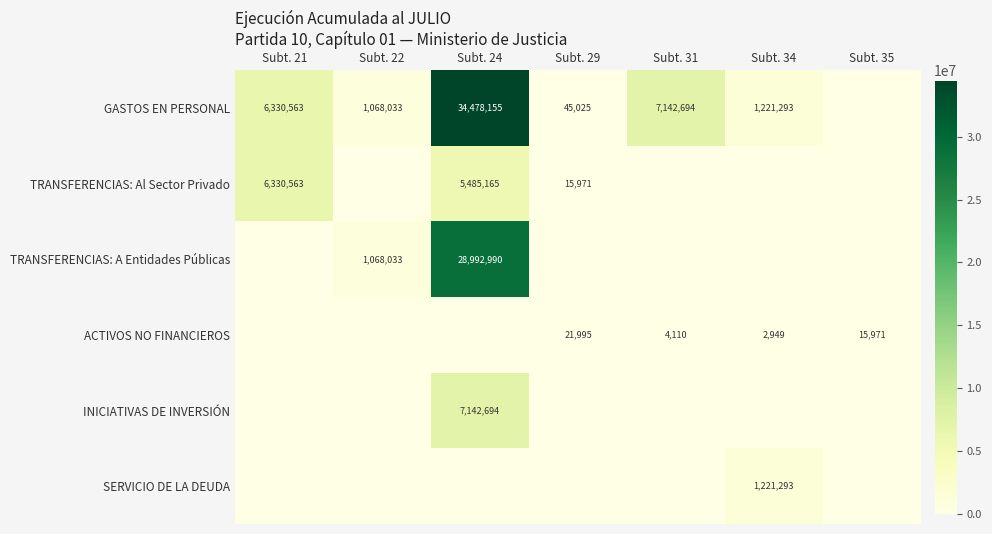

True or false: GASTOS EN PERSONAL has a value of 45025 at Subt. 29.

True